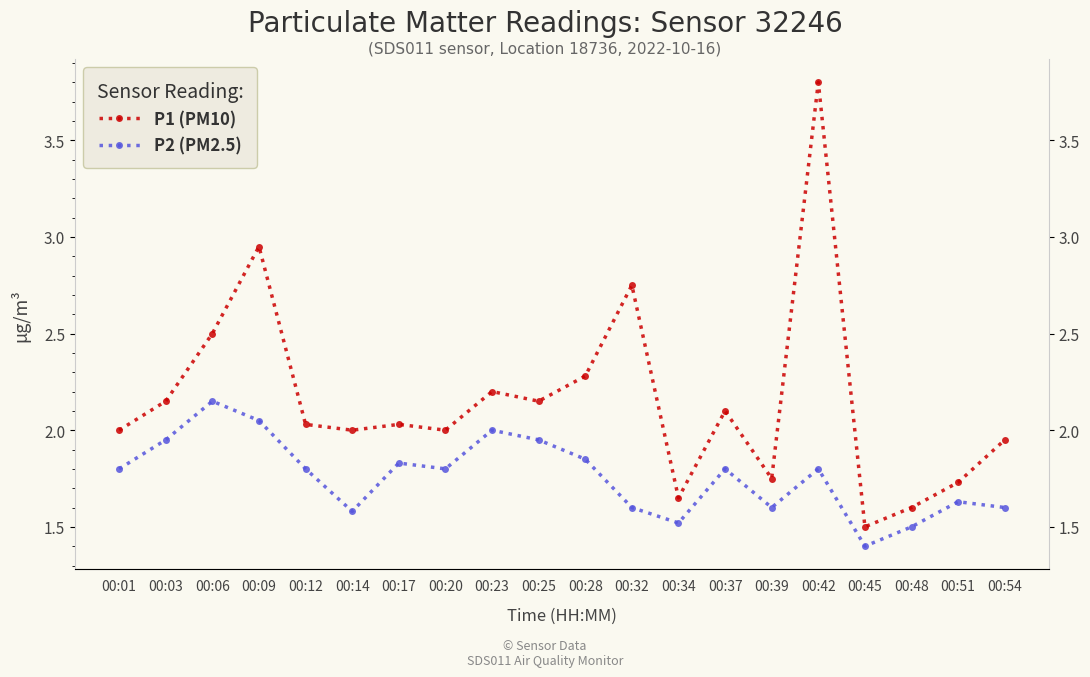

Is this an area chart (filled region under the line)?

No